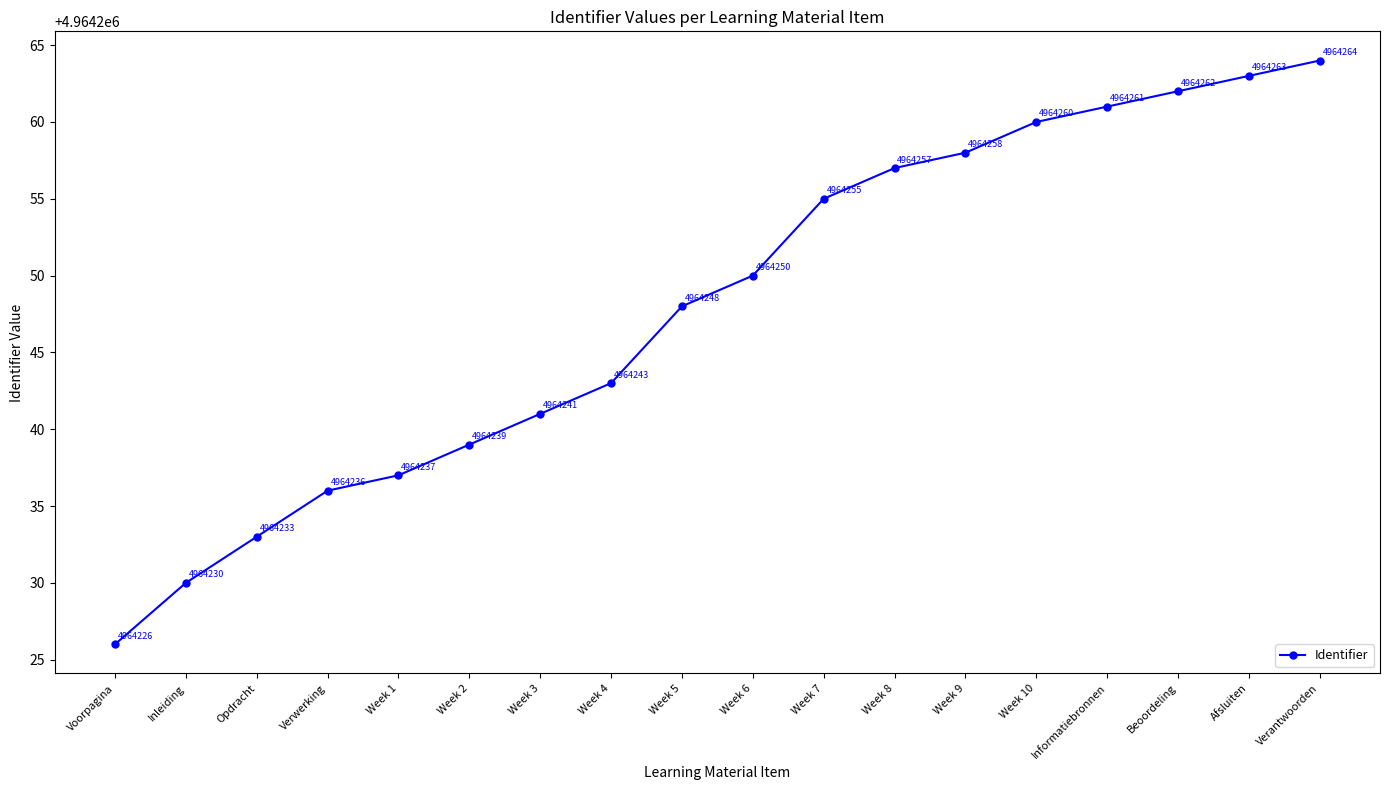

What is the label of the 18th point from the right?

Voorpagina